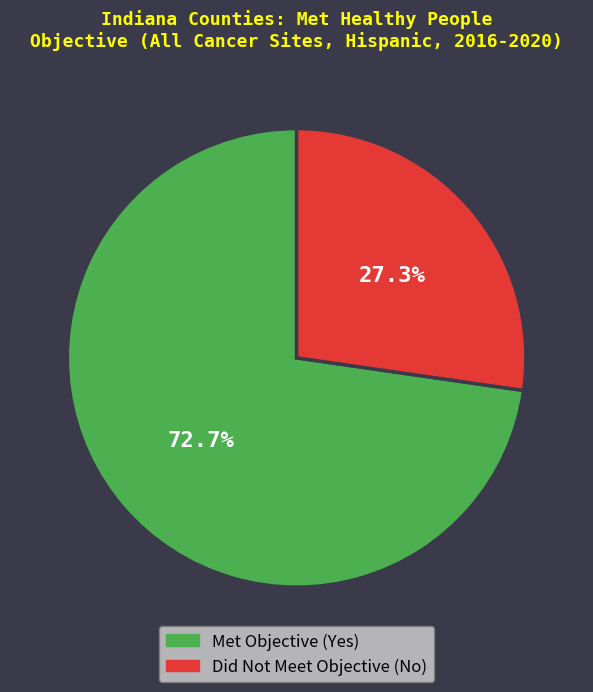

What is the largest slice in the pie chart?

Met Objective (Yes)